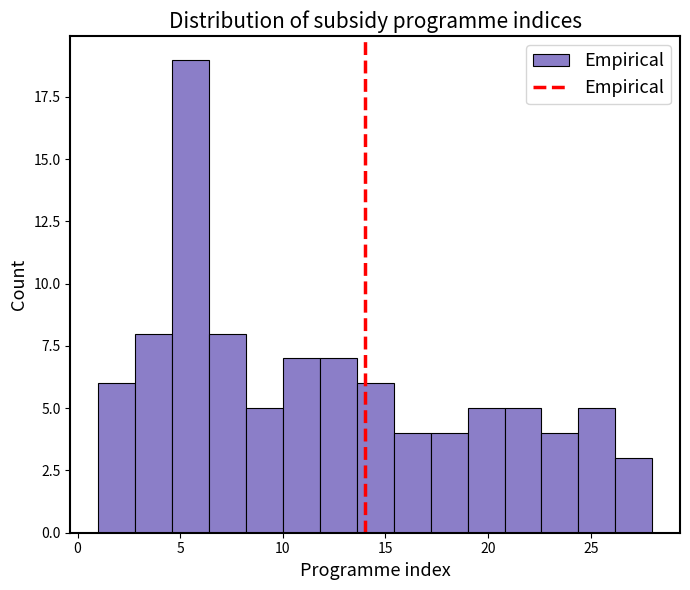

Read against the x-axis, roughly where is the centre of the tallest bar?

5.5